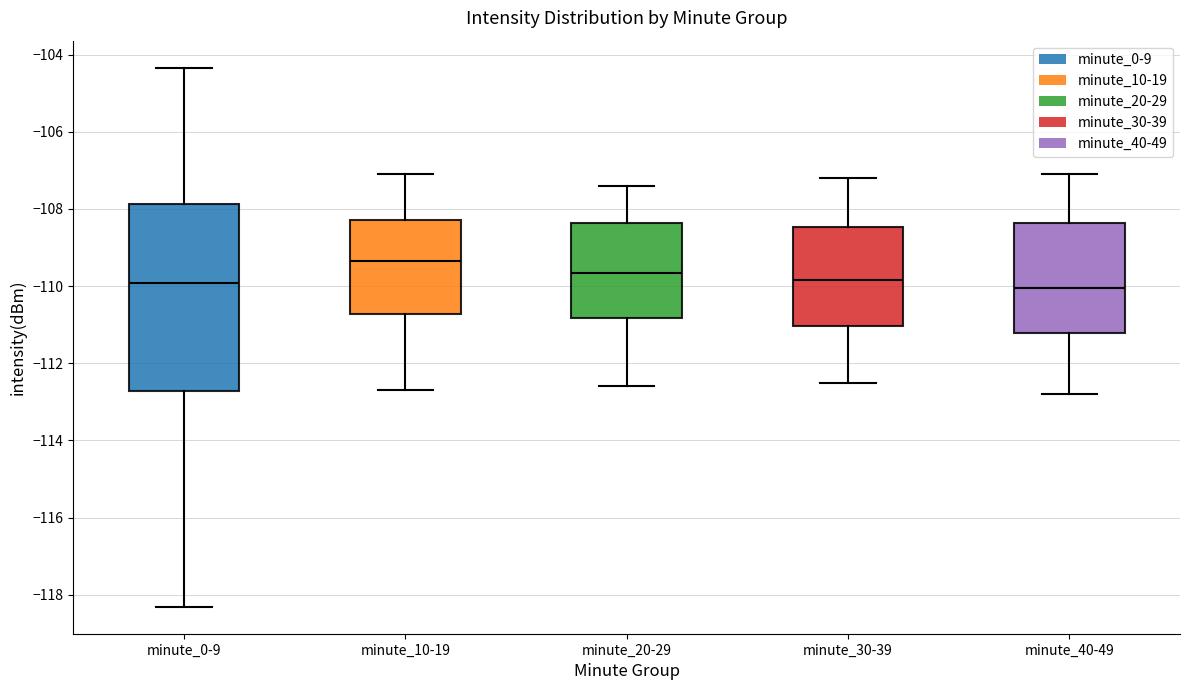

Where is the upper edge of the box for minute_30-39 on the y-axis? The values are not printed on the chart, so give them approximately, as read against the axis.

-108.4